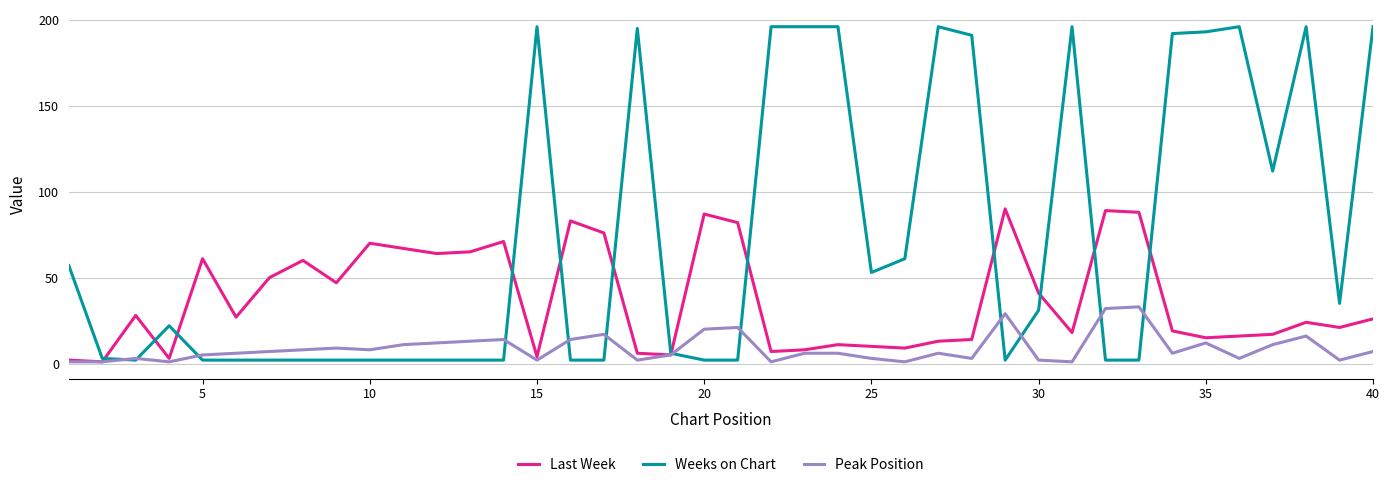

What are all the series names shown in the legend?

Last Week, Weeks on Chart, Peak Position